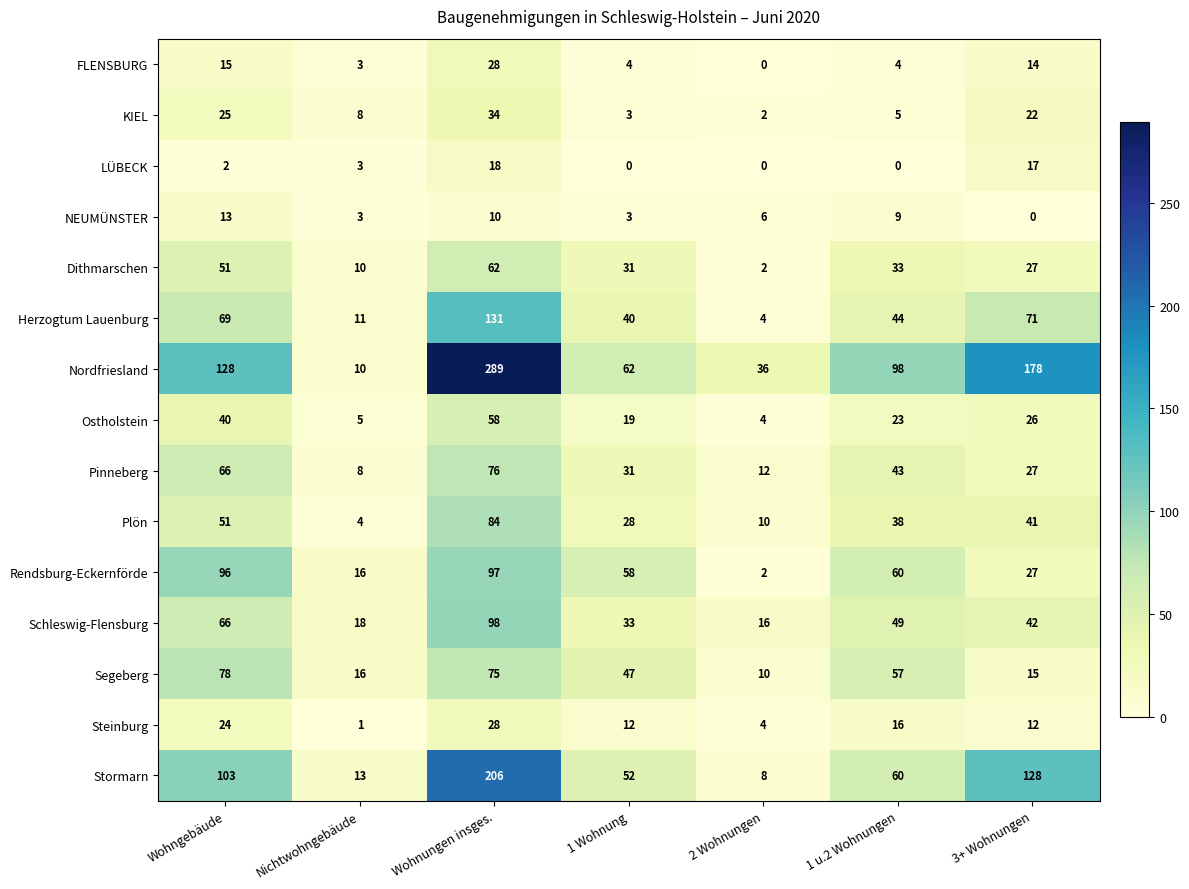

Rank the categories by Schleswig-Flensburg value from lowest to highest.

2 Wohnungen, Nichtwohngebäude, 1 Wohnung, 3+ Wohnungen, 1 u.2 Wohnungen, Wohngebäude, Wohnungen insges.